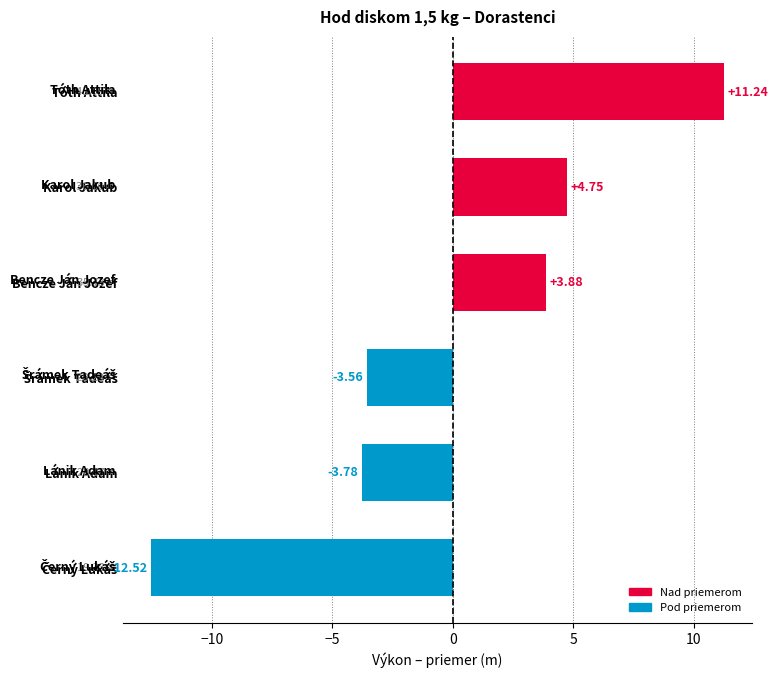

How many data points does each series have?

6